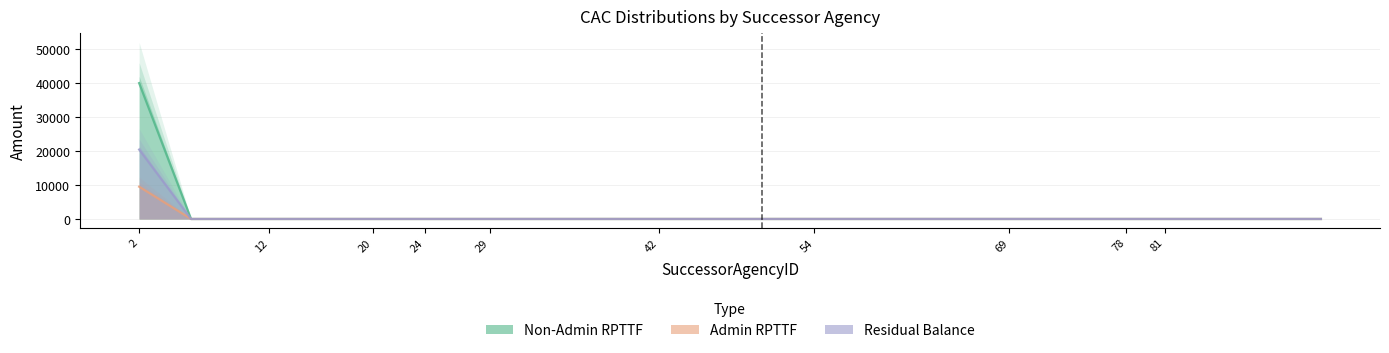

How many lines are shown in the chart?

3